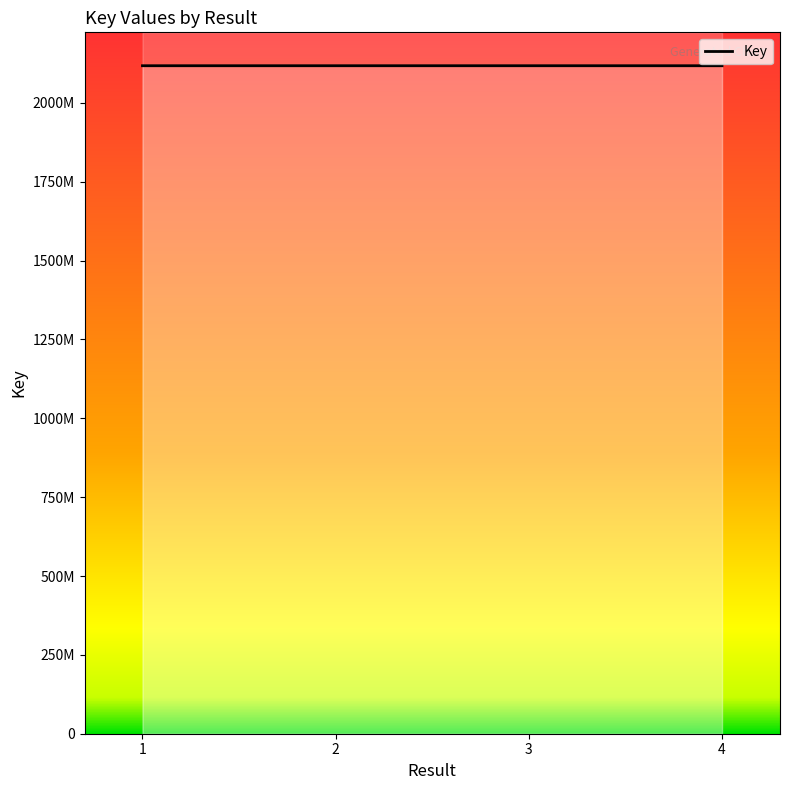

How many interior local valleys (lower than both neighbors) does the data have?

1